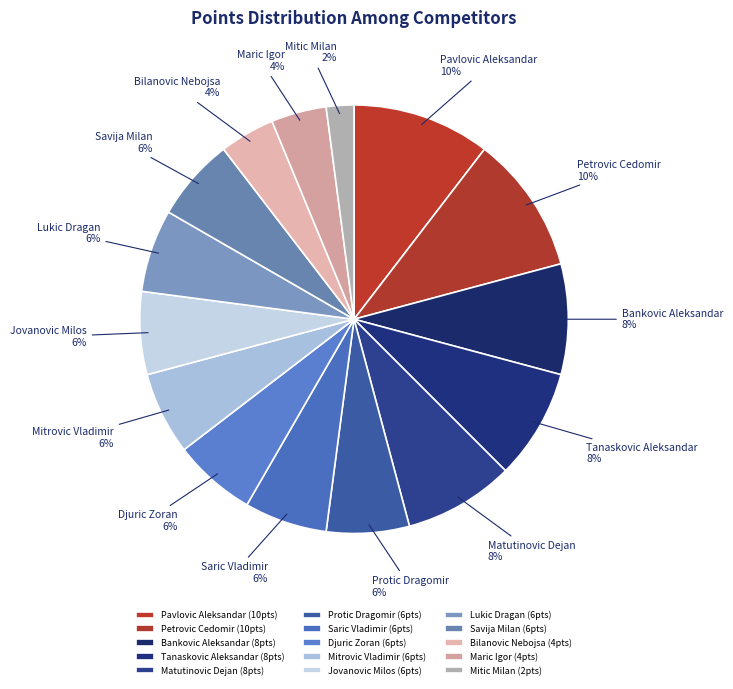

The Matutinovic Dejan slice represents 19% of the pie. True or false?

False